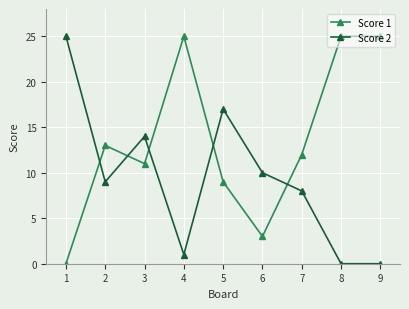

What is the spread (max minus min) of values at 9?

25